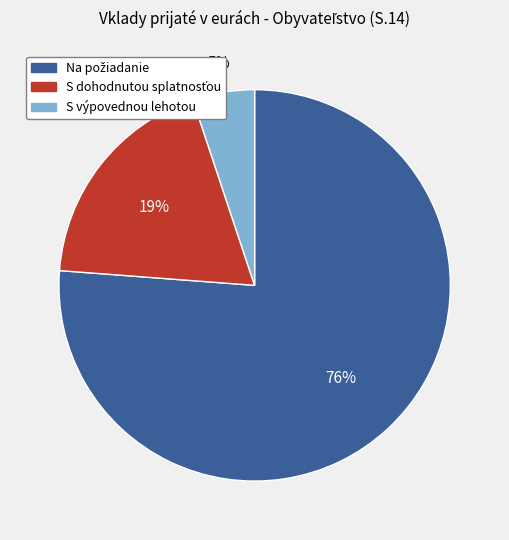

To the nearest percent, what is the difference between the largest and smallest slice percentages?

71%